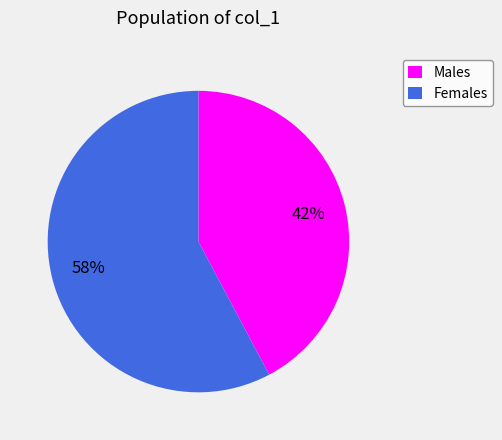

To the nearest percent, what percentage of the pie is Females?

58%